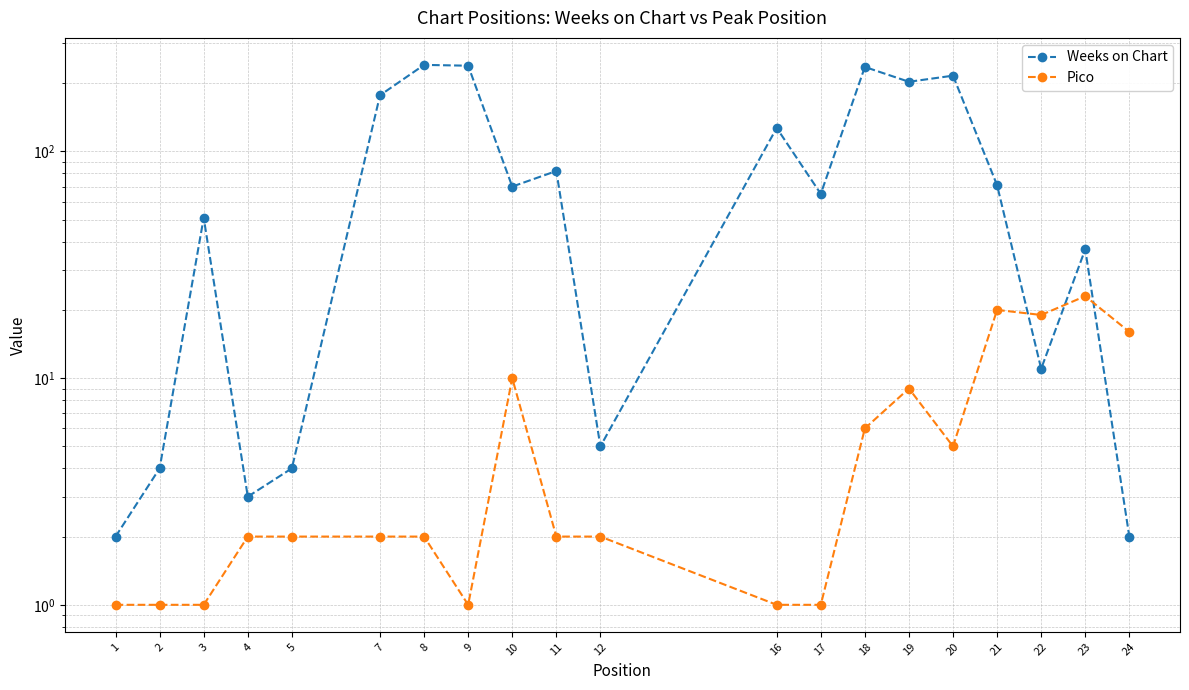

Between 2 and 3, which is larger?

3